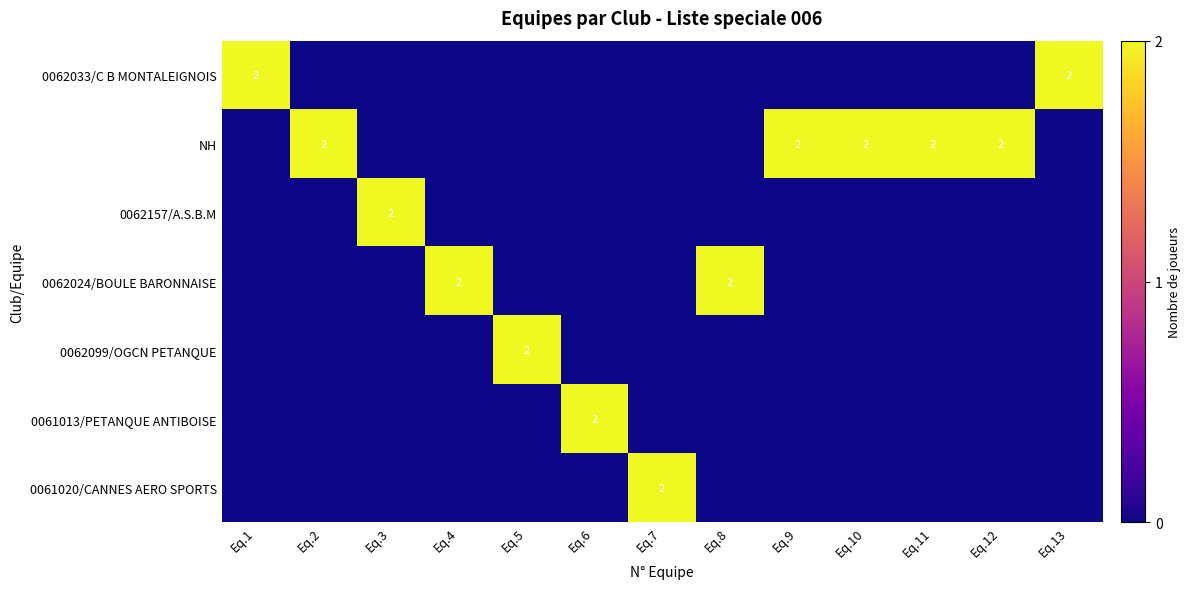

The NH series shows 2 at Eq.2. True or false?

True